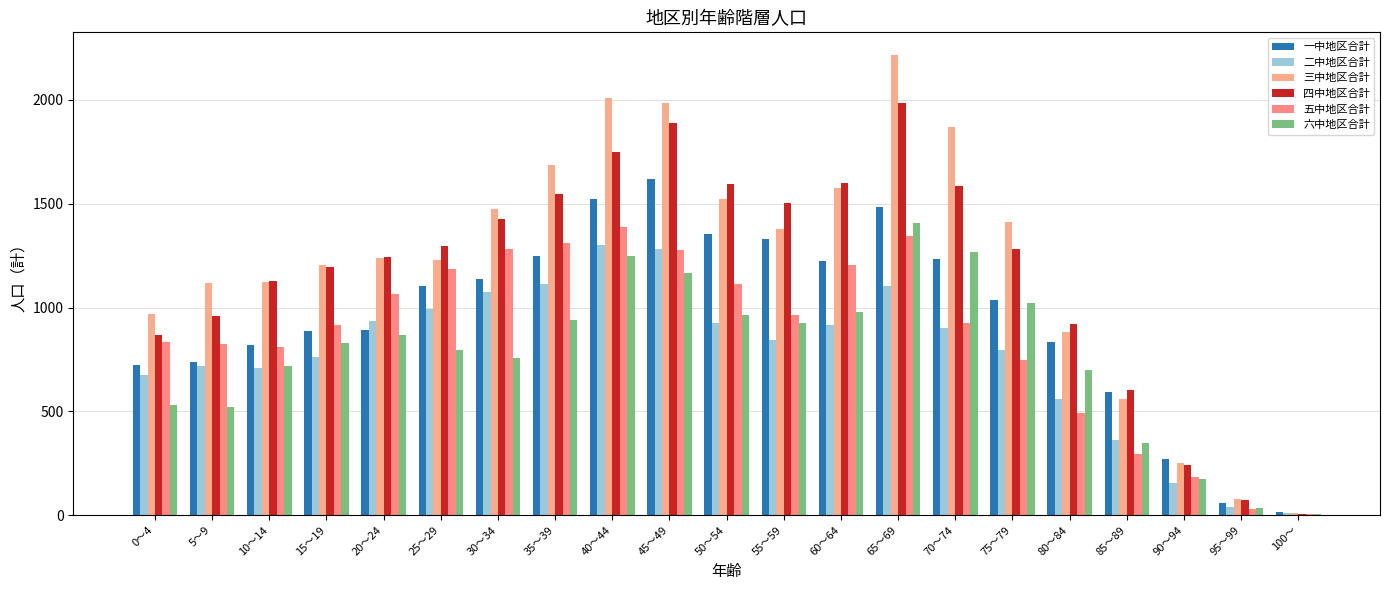

What is the maximum value for 二中地区合計?

1303